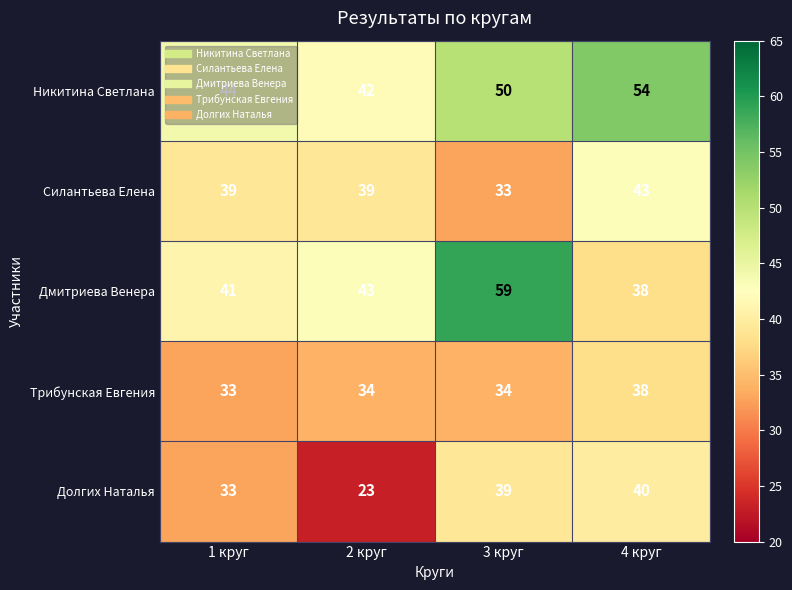

Between 1 круг and 2 круг, which series saw the biggest shift?

Долгих Наталья